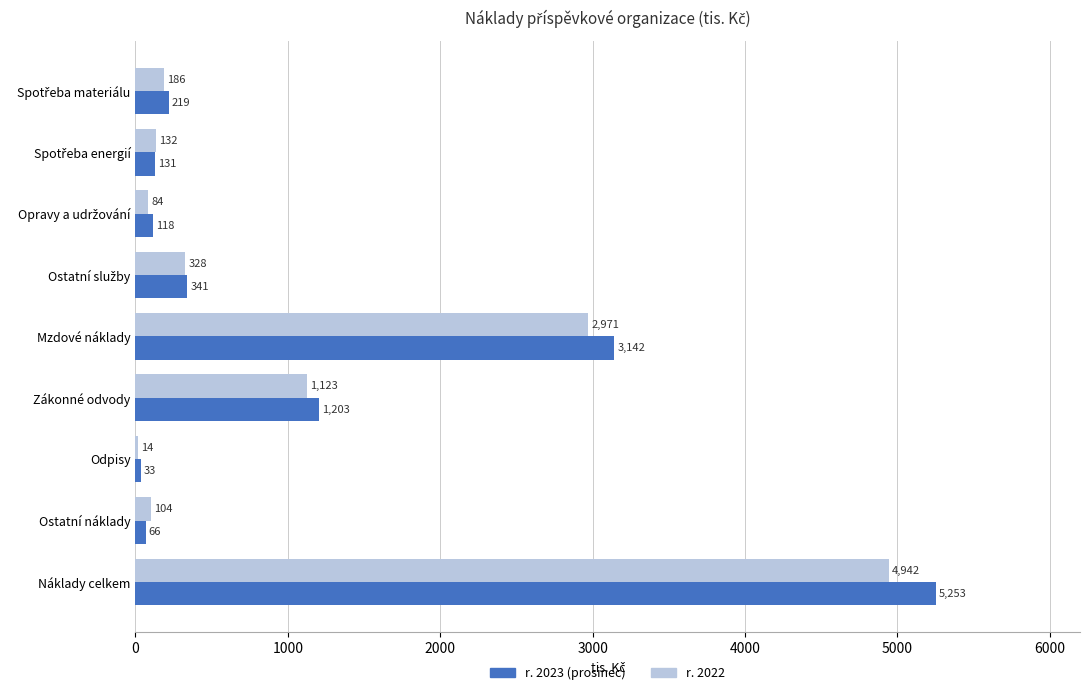

What is the sum of all r. 2022 values?

9884